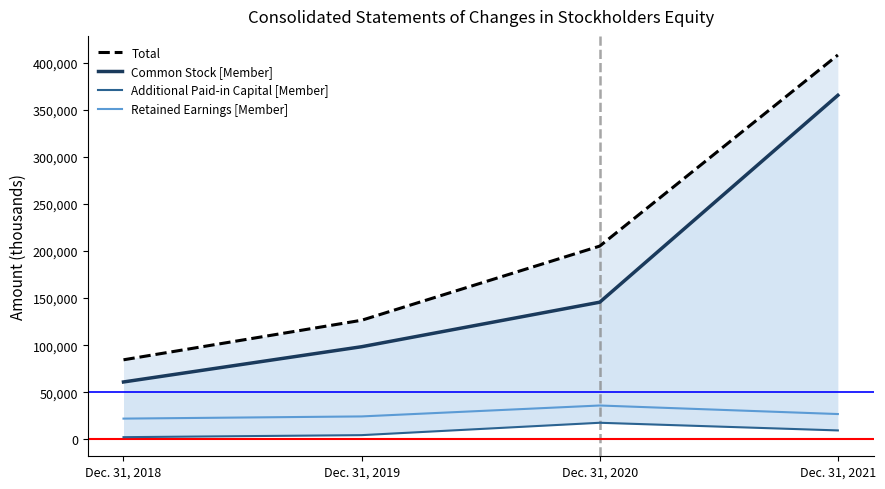

Reading left to right, list all the values displayed in this chart.

Total: Dec. 31, 2018=84433	Dec. 31, 2019=126459	Dec. 31, 2020=205283	Dec. 31, 2021=408405
Common Stock [Member]: Dec. 31, 2018=60872	Dec. 31, 2019=98333	Dec. 31, 2020=145668	Dec. 31, 2021=365561
Additional Paid-in Capital [Member]: Dec. 31, 2018=2198	Dec. 31, 2019=4351	Dec. 31, 2020=17502	Dec. 31, 2021=9369
Retained Earnings [Member]: Dec. 31, 2018=21925	Dec. 31, 2019=24250	Dec. 31, 2020=35858	Dec. 31, 2021=26779